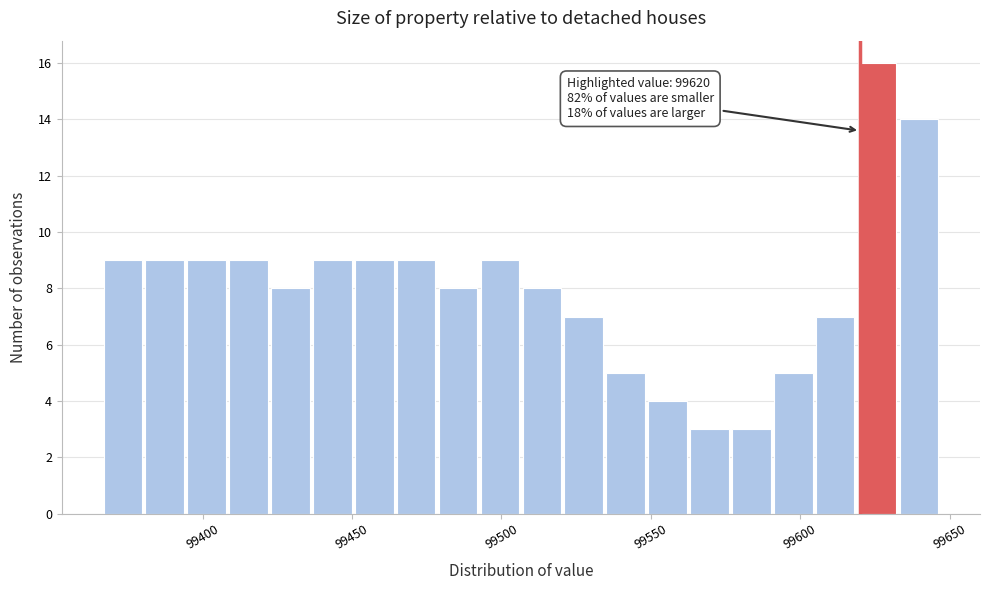

Around what value on the x-axis is the tallest bar? Give the approximate position of its centre, as read against the axis.

99625